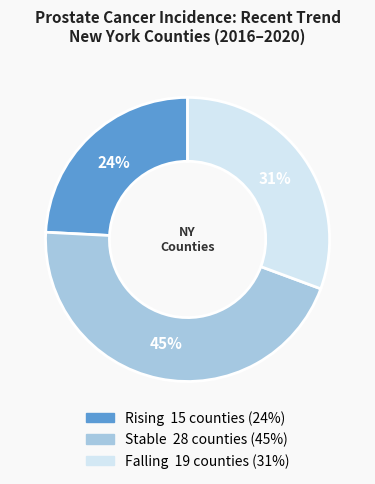

How many segments does this pie chart have?

3